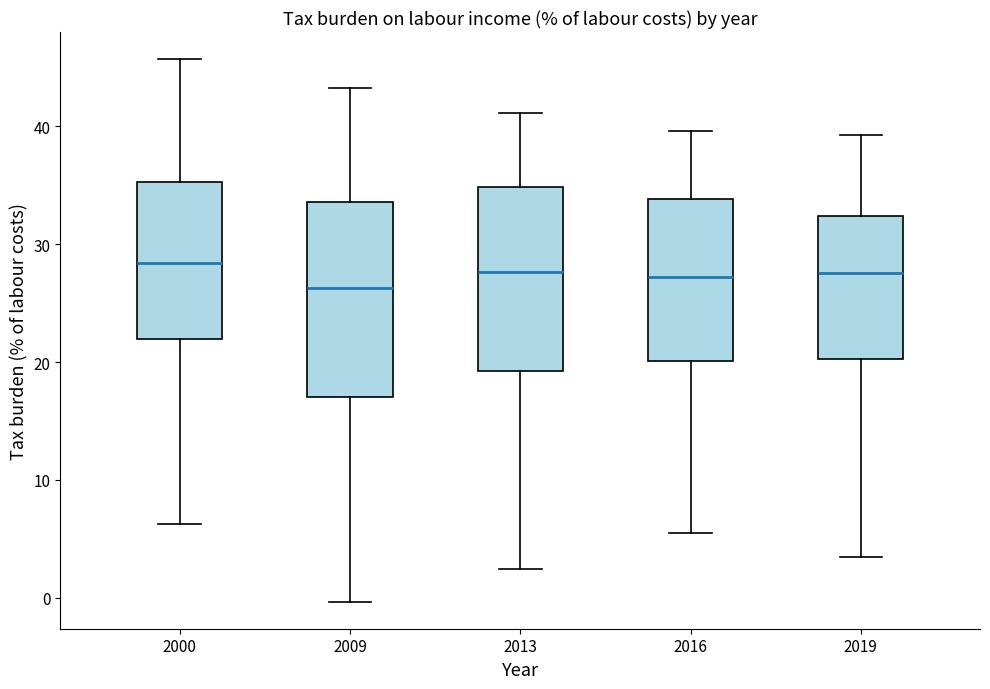

Reading left to right, transcribe this box plot: for each box, give where its median line is, the range the box spans, and where its two whiskers end, as read against the y-axis. The values are not printed on the chart, so give them approximately, as read against the axis.

2000: median 28, box 22 to 35, whiskers 6 to 46
2009: median 26, box 17 to 34, whiskers 0 to 43
2013: median 28, box 19 to 35, whiskers 2 to 41
2016: median 27, box 20 to 34, whiskers 5 to 40
2019: median 28, box 20 to 32, whiskers 3 to 39